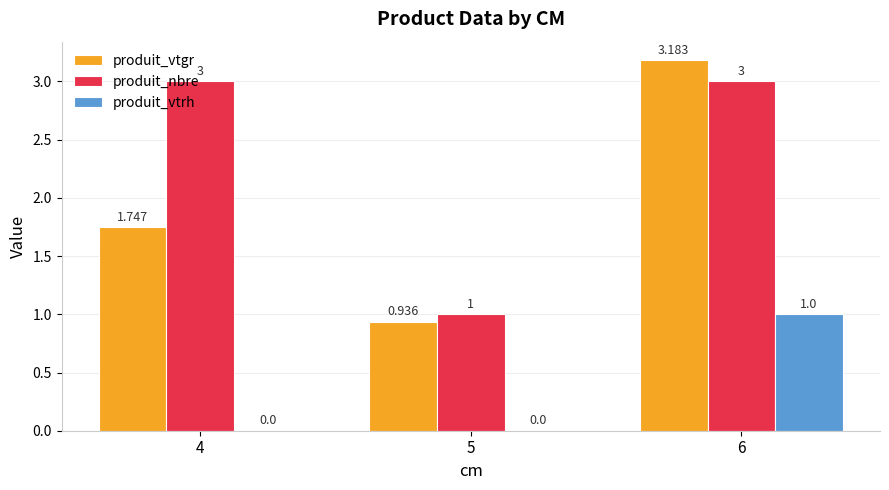

How many produit_vtrh values are between 0 and 1?

3